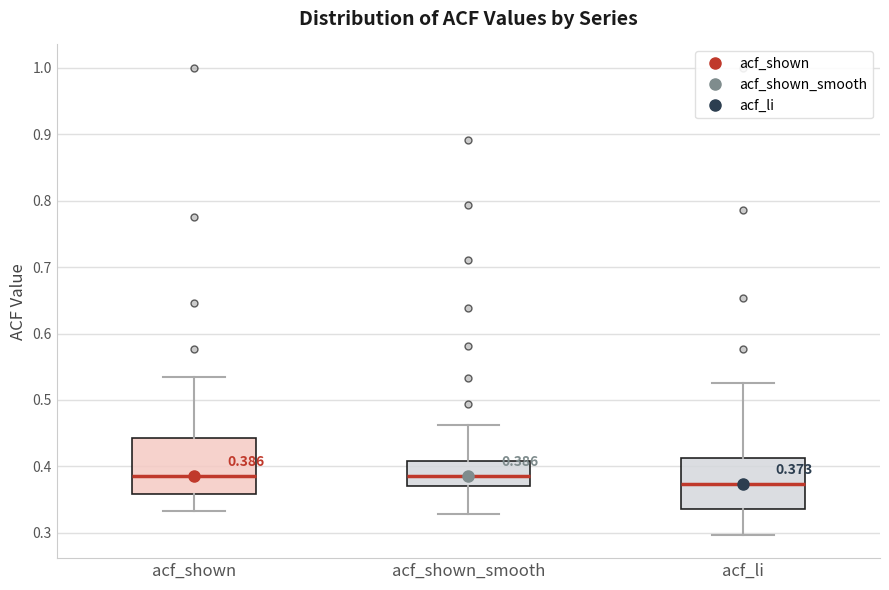

Which box's median line is the lowest?

acf_li